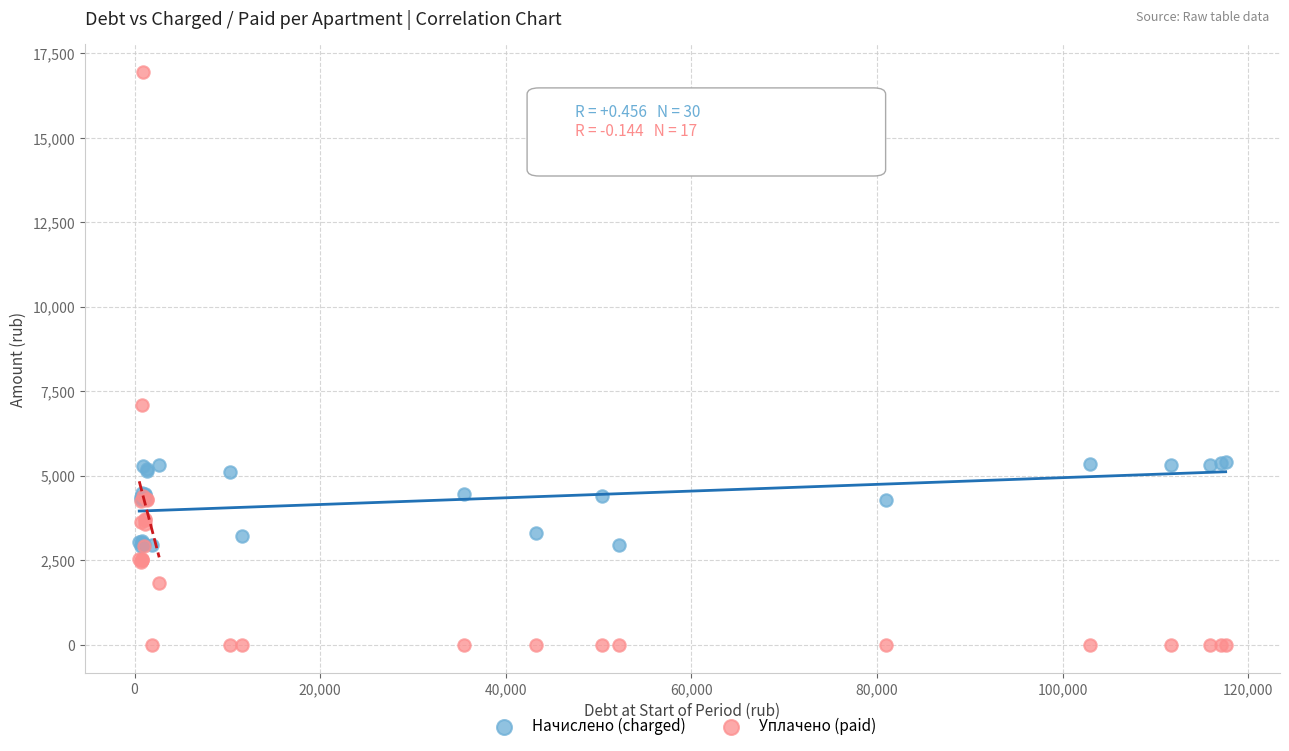

In the Уплачено (paid) series, what Y value is closest to 8465?

7093.8